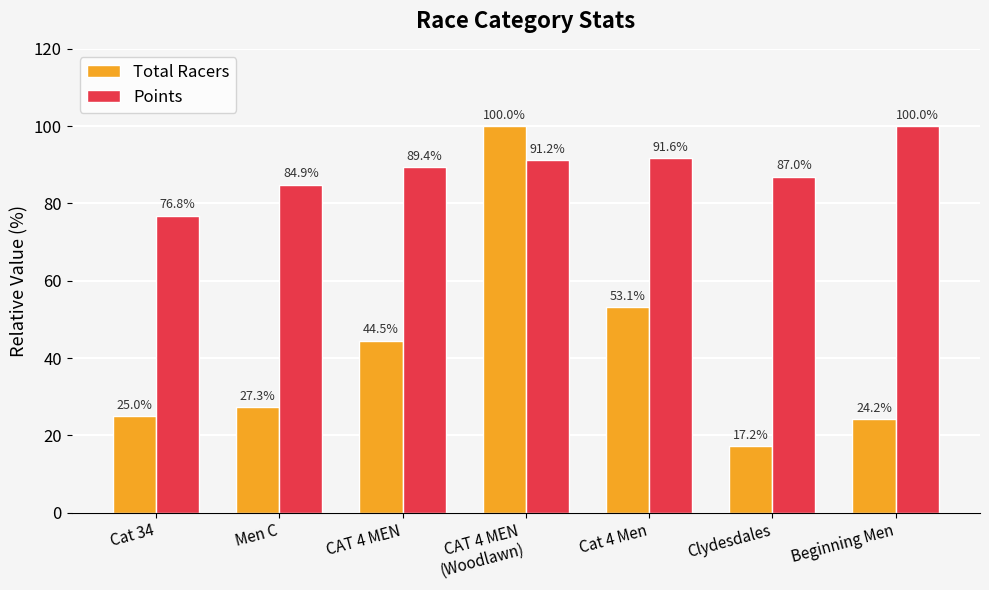

Which series changed the most between Cat 34 and Cat 4 Men?

Total Racers